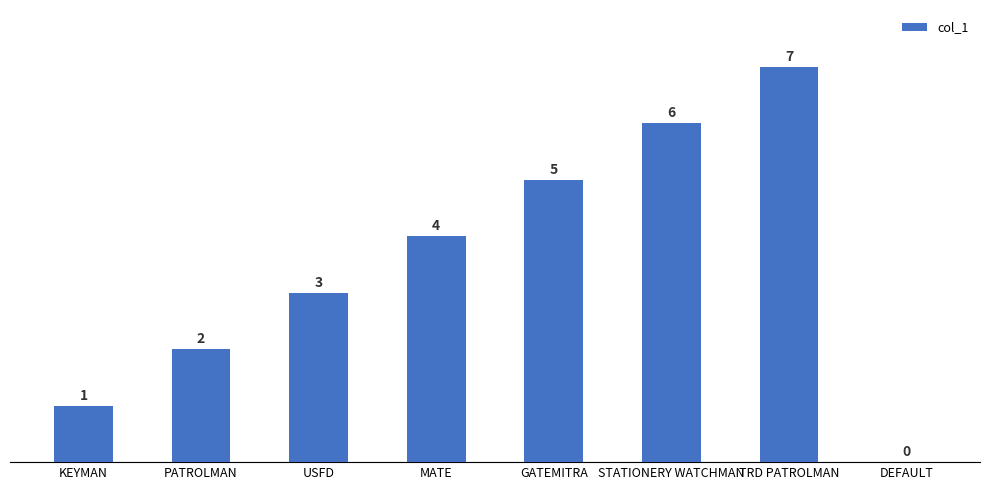

What is the sum of all values?

28